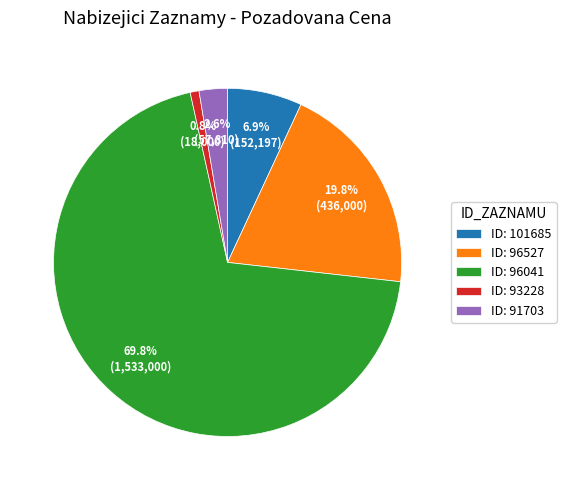

To the nearest percent, what is the difference between the largest and smallest slice percentages?

69%